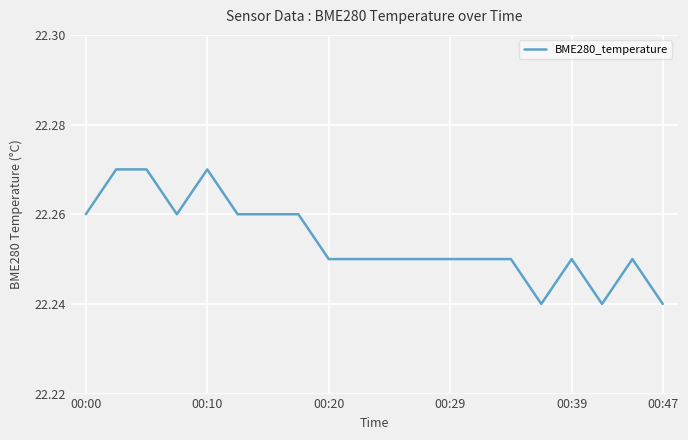

Is it true that the value at 00:29 is 13.8?

False